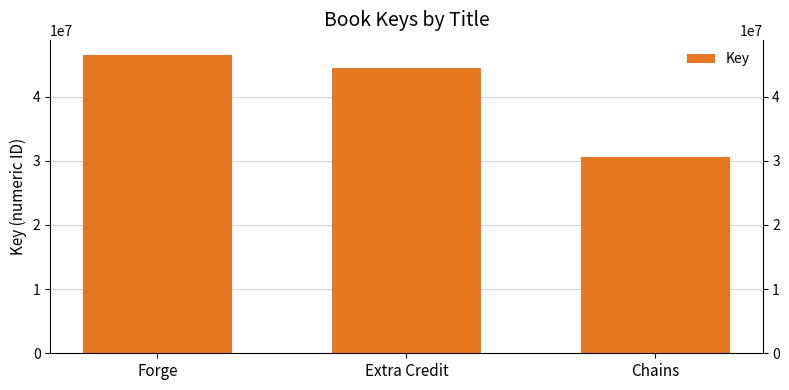

Reading left to right, what are all the values shown in this chart?

46517861	44494298	30585656